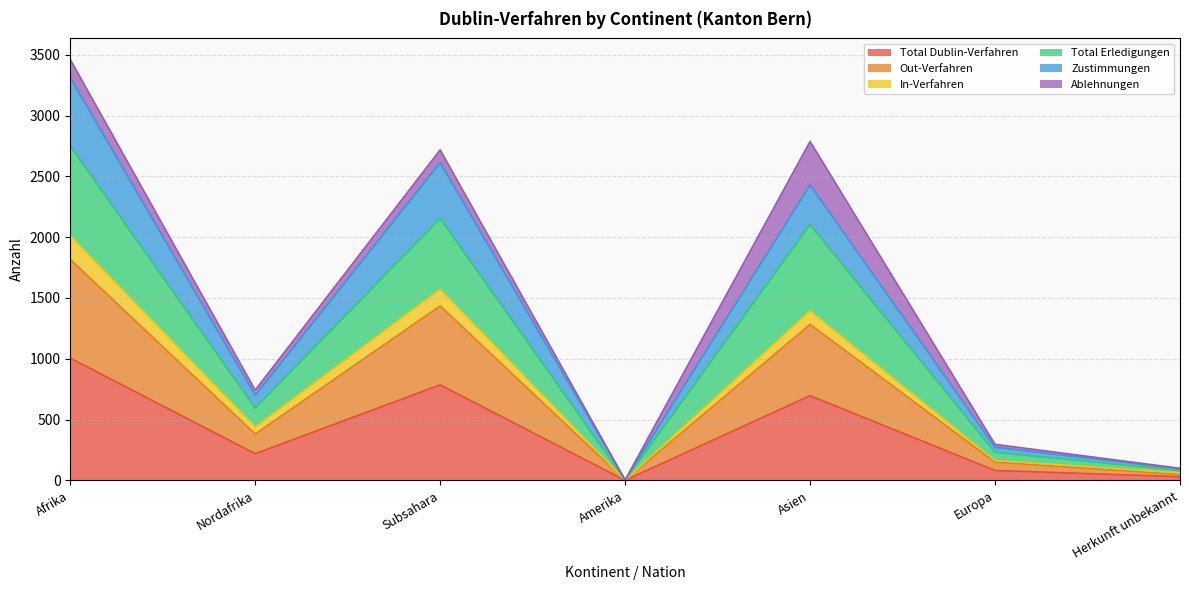

At which label does In-Verfahren reach its minimum?

Amerika